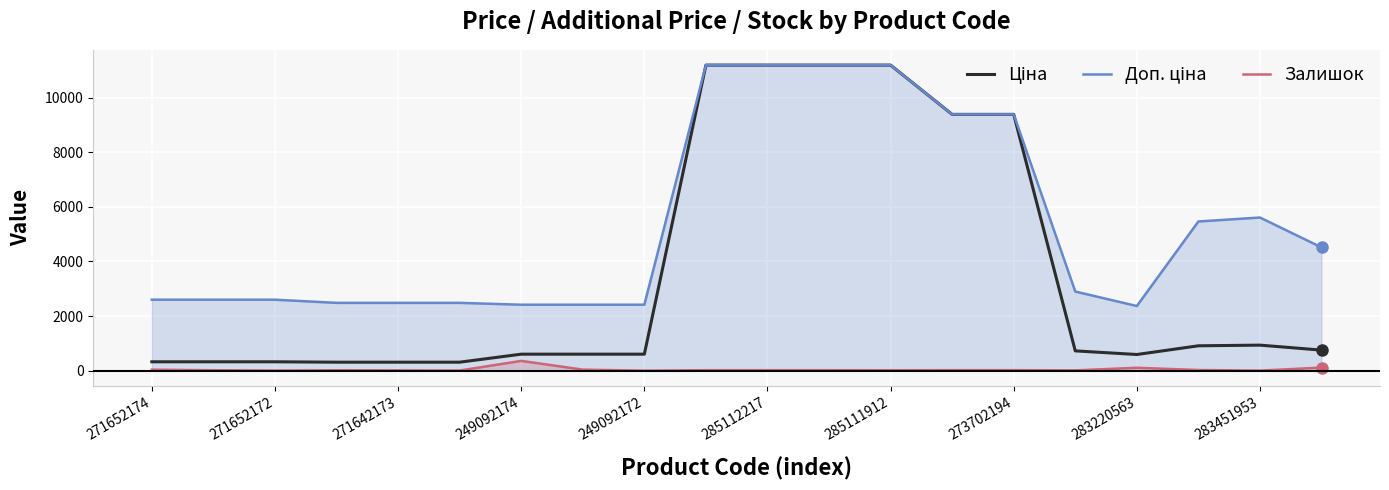

Between 249092174 and 283220563, which series saw the biggest shift?

Залишок